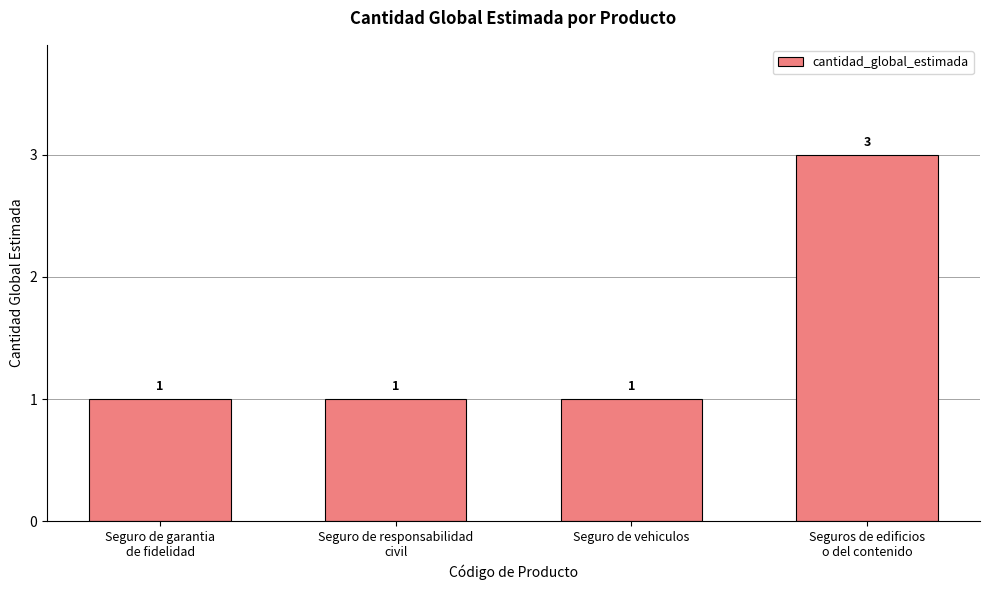

Reading left to right, list all the values displayed in this chart.

Seguro de garantia
de fidelidad=1	Seguro de responsabilidad
civil=1	Seguro de vehiculos=1	Seguros de edificios
o del contenido=3